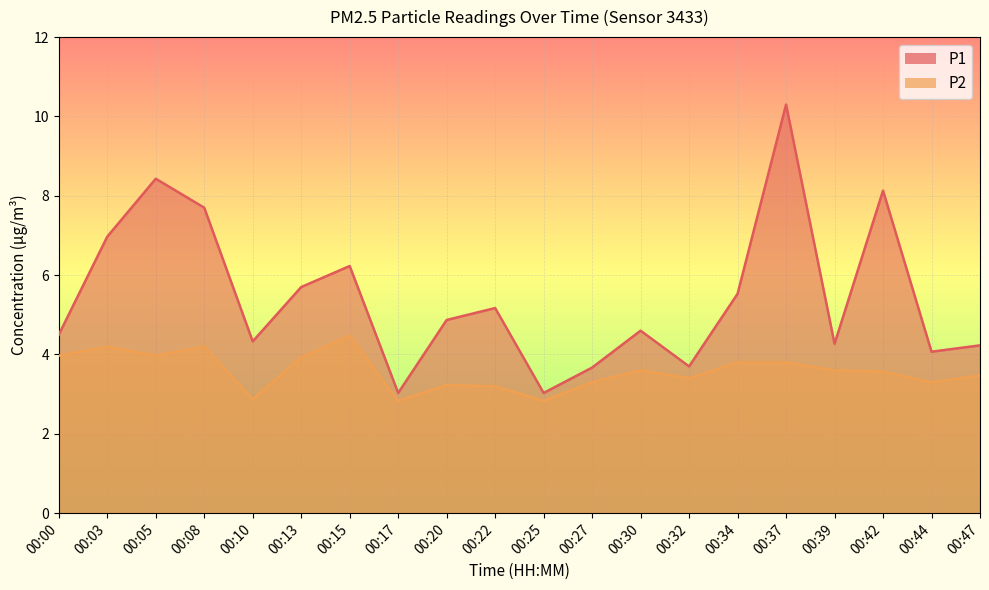

True or false: P2 and P1 intersect in this chart.

False